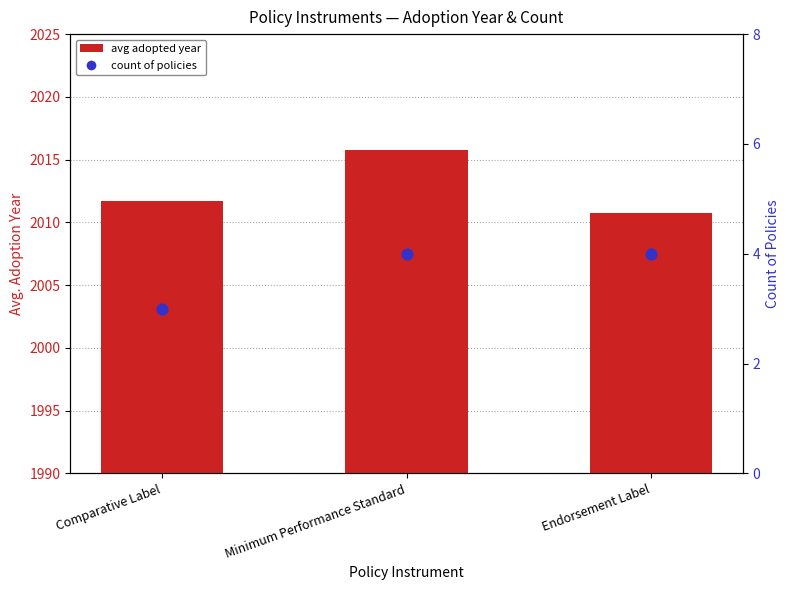

Which series has the widest spread of Y values?

avg adopted year